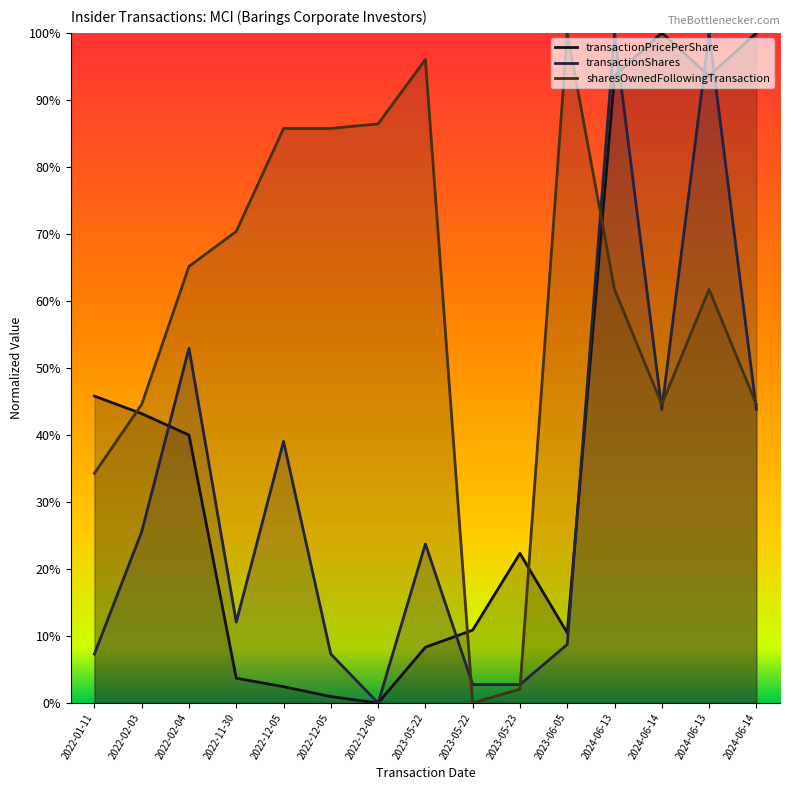

Rank the categories by transactionShares value from highest to lowest.

2024-06-13, 2024-06-13, 2022-02-04, 2024-06-14, 2024-06-14, 2022-12-05, 2022-02-03, 2023-05-22, 2022-11-30, 2023-06-05, 2022-01-11, 2022-12-05, 2023-05-22, 2023-05-23, 2022-12-06